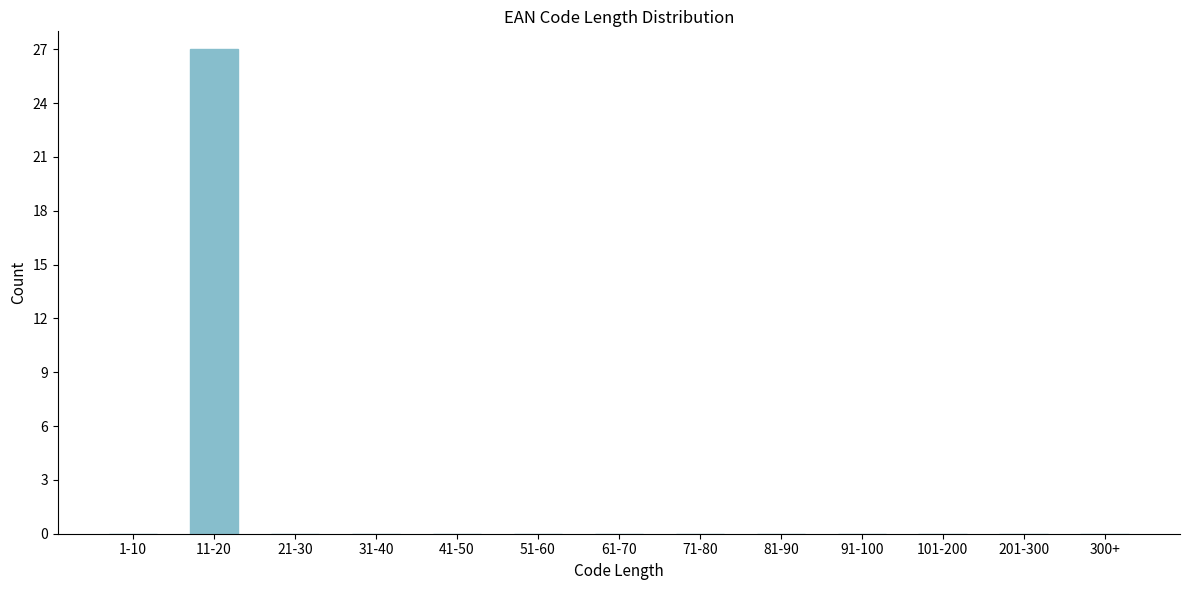

Reading right to left, what are all the values shown in this chart?

300+=0	201-300=0	101-200=0	91-100=0	81-90=0	71-80=0	61-70=0	51-60=0	41-50=0	31-40=0	21-30=0	11-20=27	1-10=0